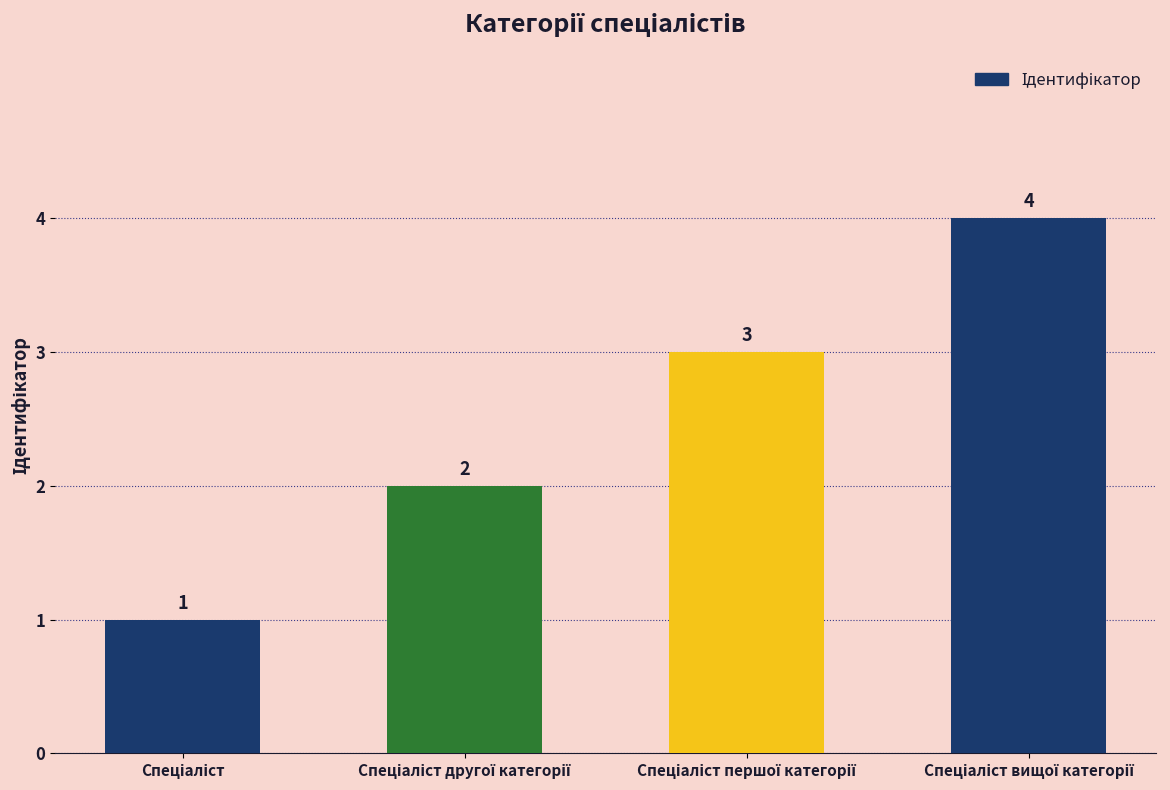

How many bars are there in total?

4